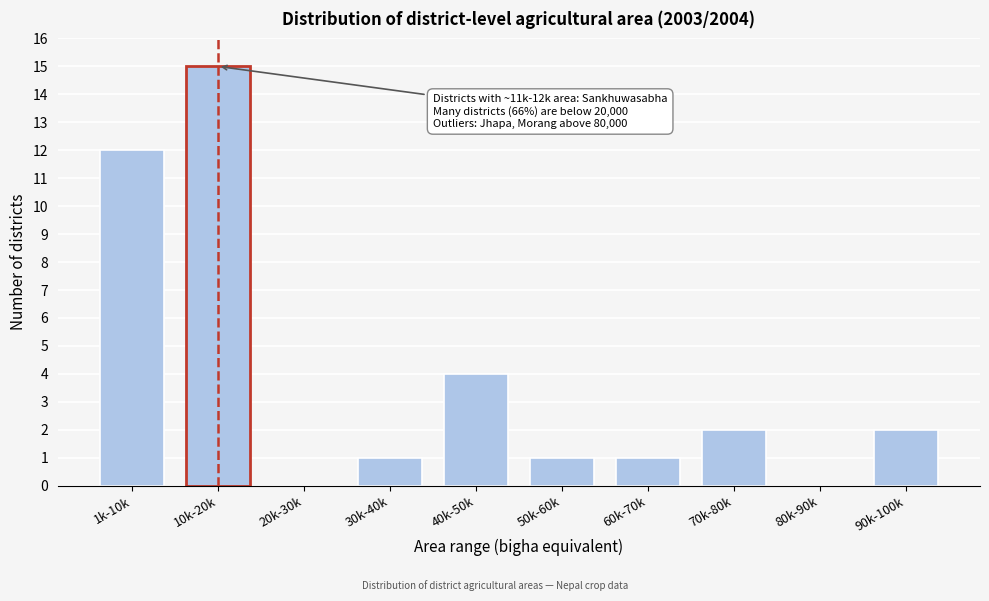

Reading left to right, extract all data points from this chart.

1k-10k=12	10k-20k=15	20k-30k=0	30k-40k=1	40k-50k=4	50k-60k=1	60k-70k=1	70k-80k=2	80k-90k=0	90k-100k=2